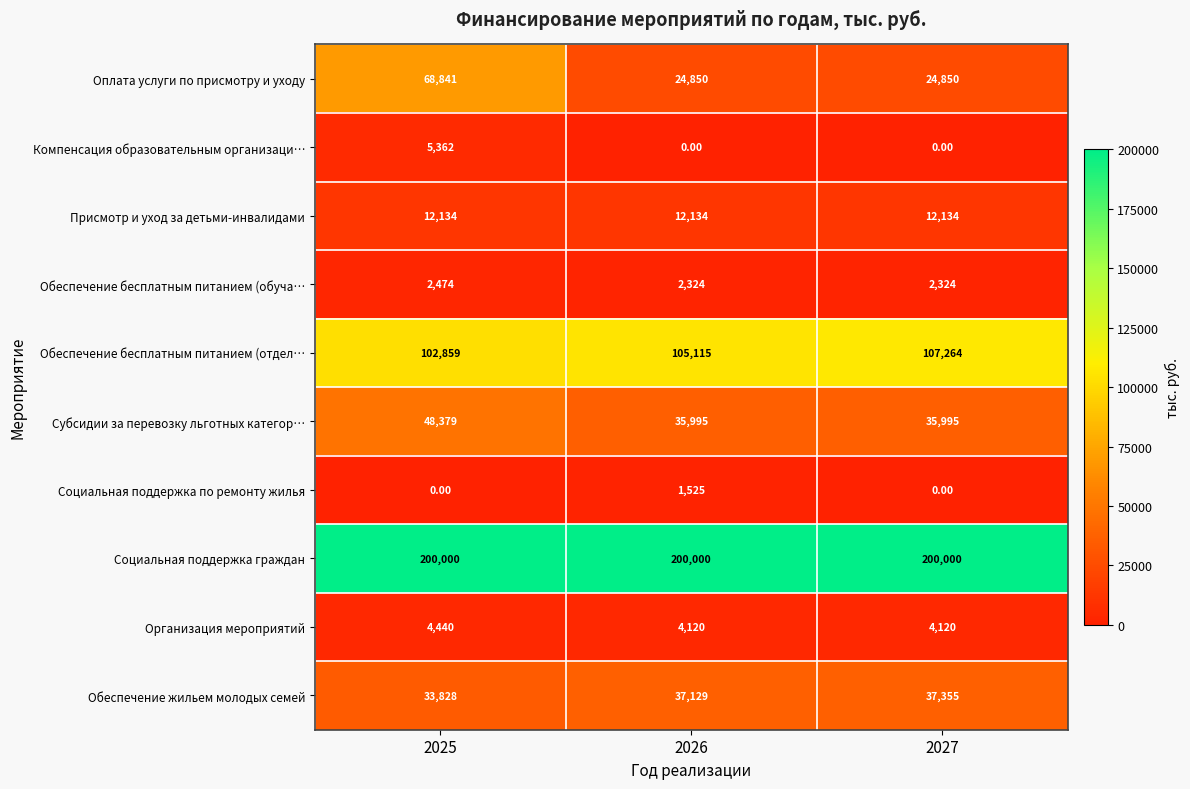

At 2025, list the series in order from smallest to largest.

Социальная поддержка по ремонту жилья, Обеспечение бесплатным питанием (обуча…, Организация мероприятий, Компенсация образовательным организаци…, Присмотр и уход за детьми-инвалидами, Обеспечение жильем молодых семей, Субсидии за перевозку льготных категор…, Оплата услуги по присмотру и уходу, Обеспечение бесплатным питанием (отдел…, Социальная поддержка граждан